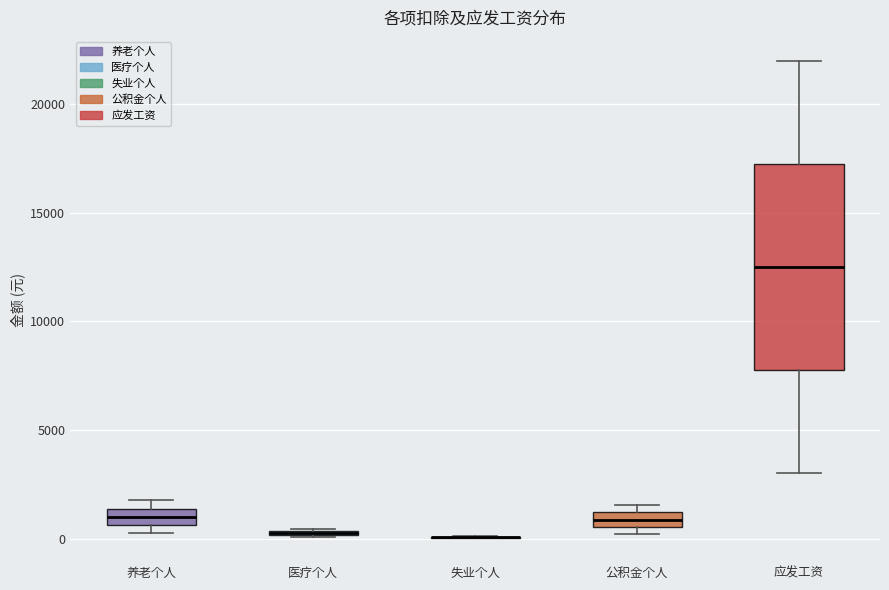

Where does the lower whisker of the box for 应发工资 end on the y-axis? The values are not printed on the chart, so give them approximately, as read against the axis.

3000